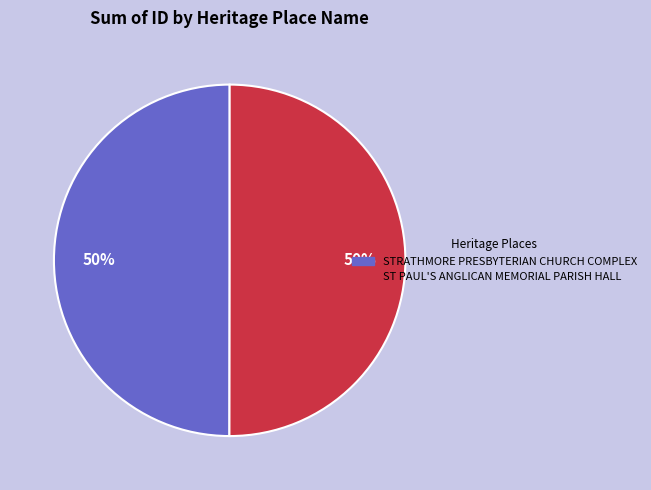

Do STRATHMORE PRESBYTERIAN CHURCH COMPLEX and ST PAUL'S ANGLICAN MEMORIAL PARISH HALL together represent more than half of the pie?

Yes